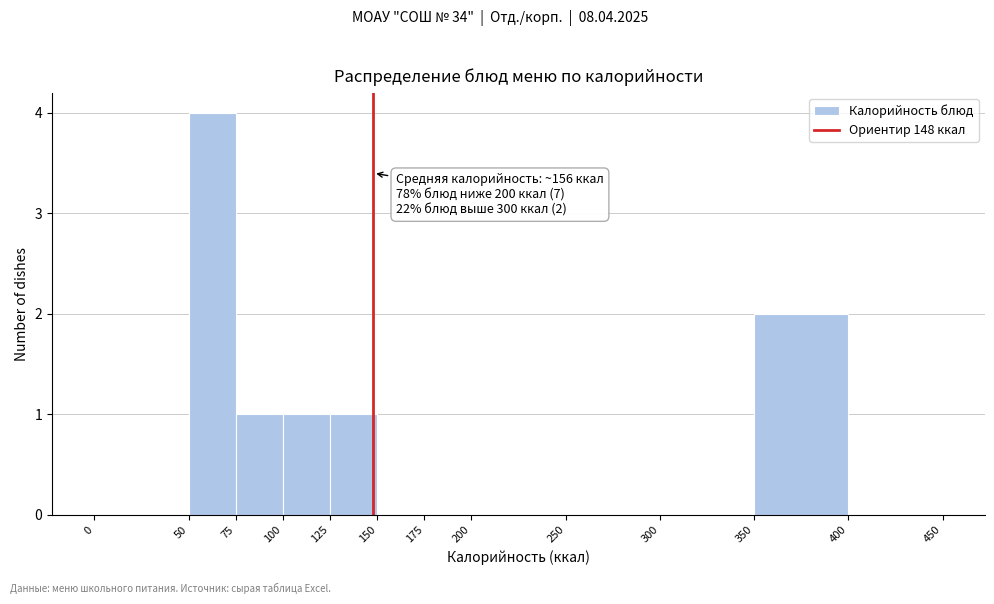

Which range on the x-axis has the tallest bar?

50 to 75